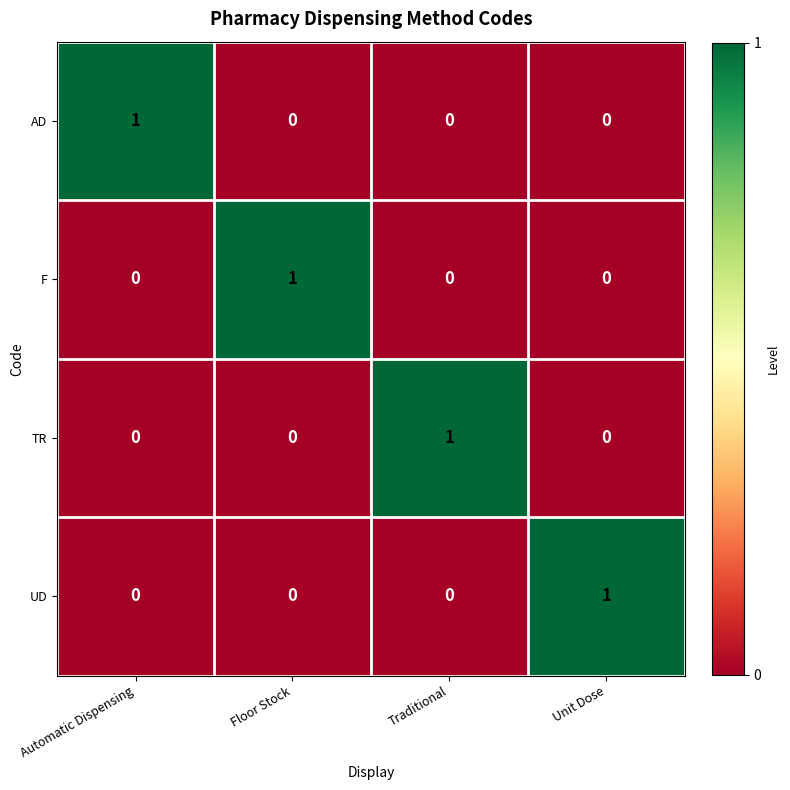

At how many categories does at least one series exceed 0?

4